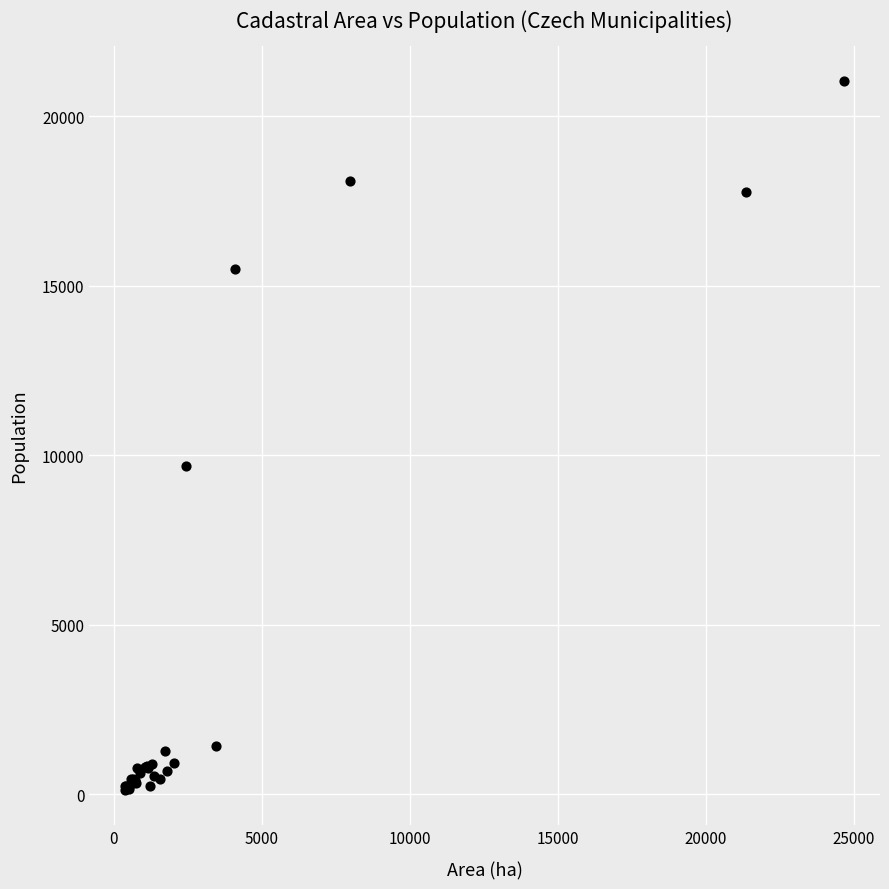

What Y value in the scatter plot is closest to 10581?

9677